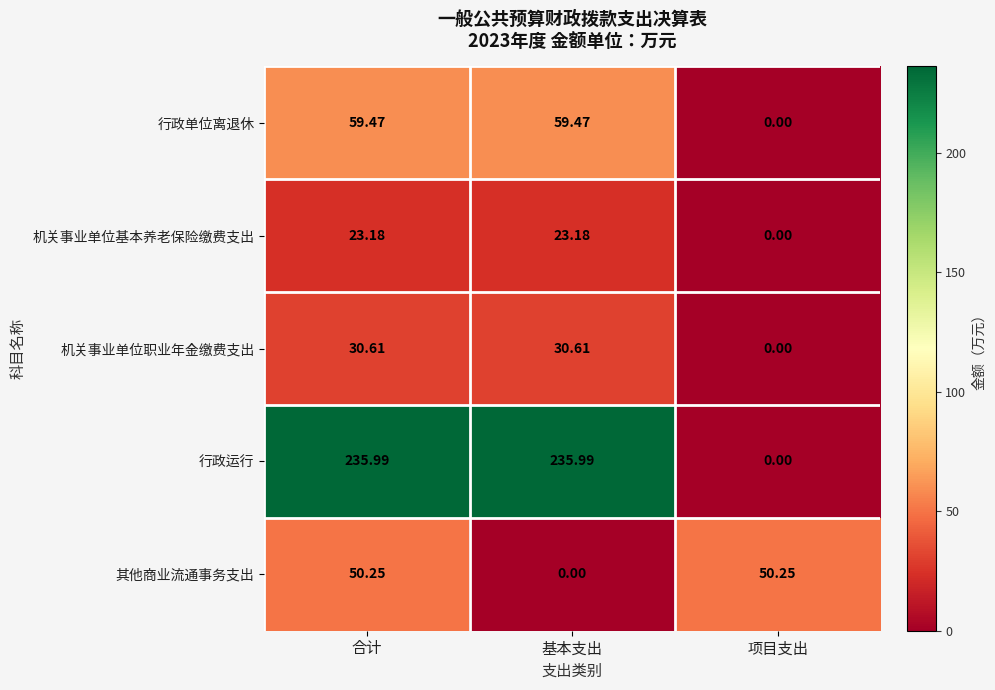

Where is 机关事业单位职业年金缴费支出 nearest to the value 15?

项目支出